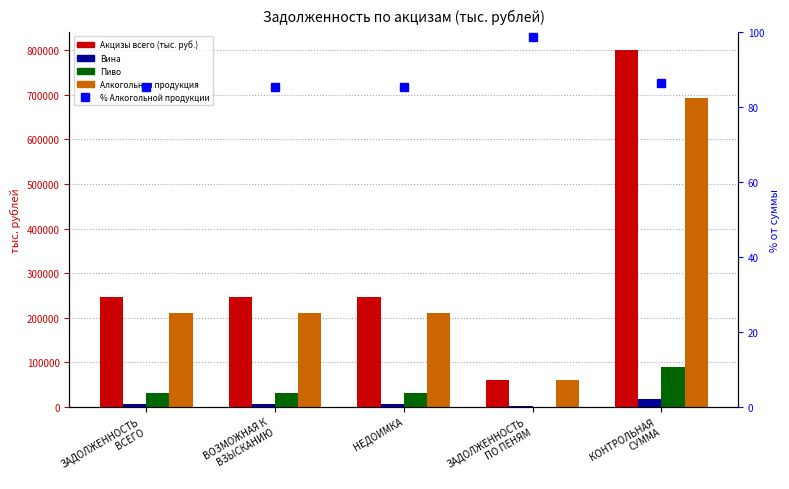

What are all the series names shown in the legend?

Акцизы всего (тыс. руб.), Вина, Пиво, Алкогольная продукция, % Алкогольной продукции